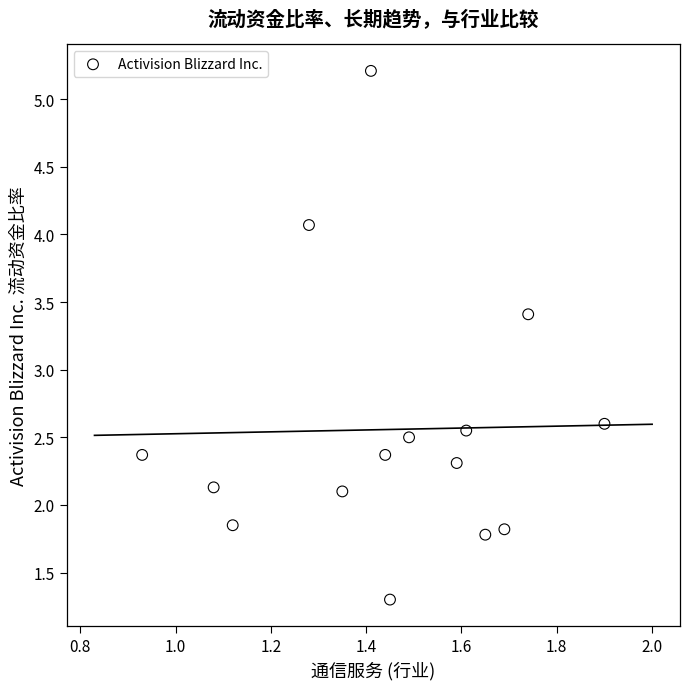

What is the range of X values (max minus min)?

1.0